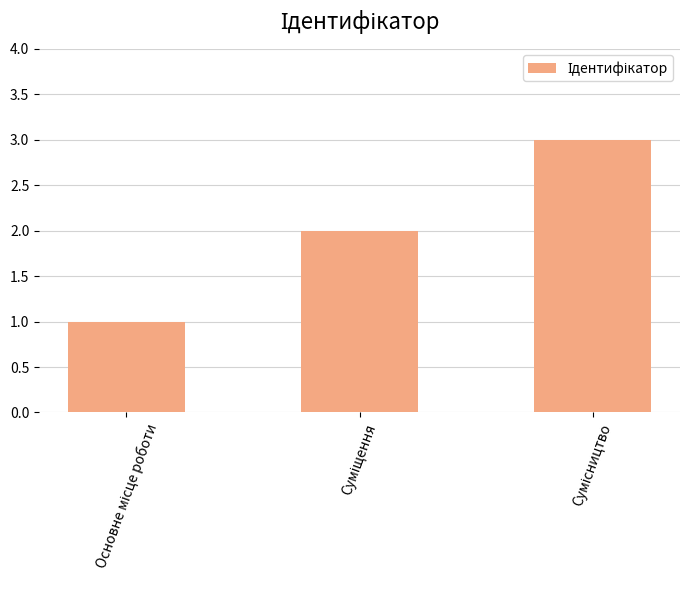

What is the sum of all values?

6